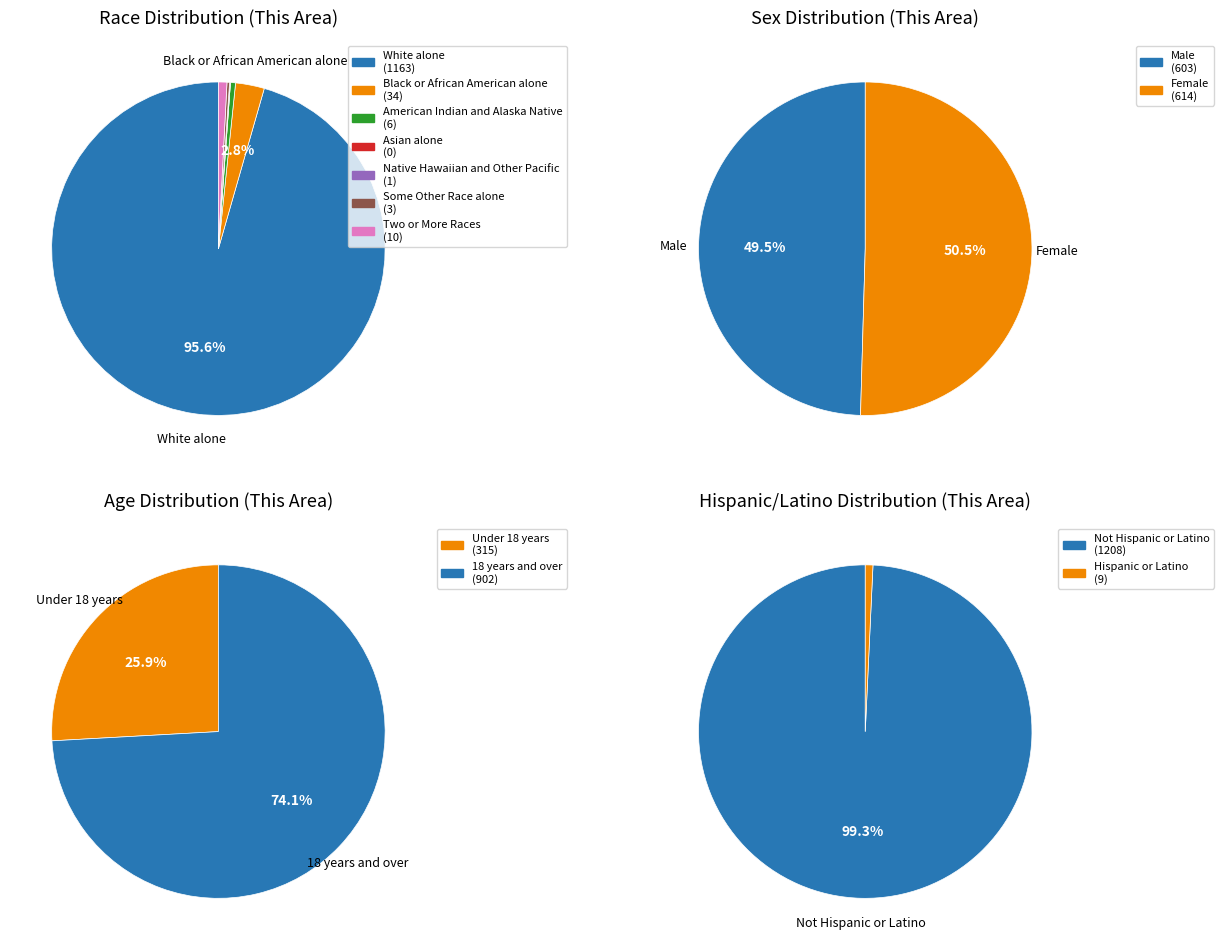

Is it true that White alone is 86% of the pie?

False